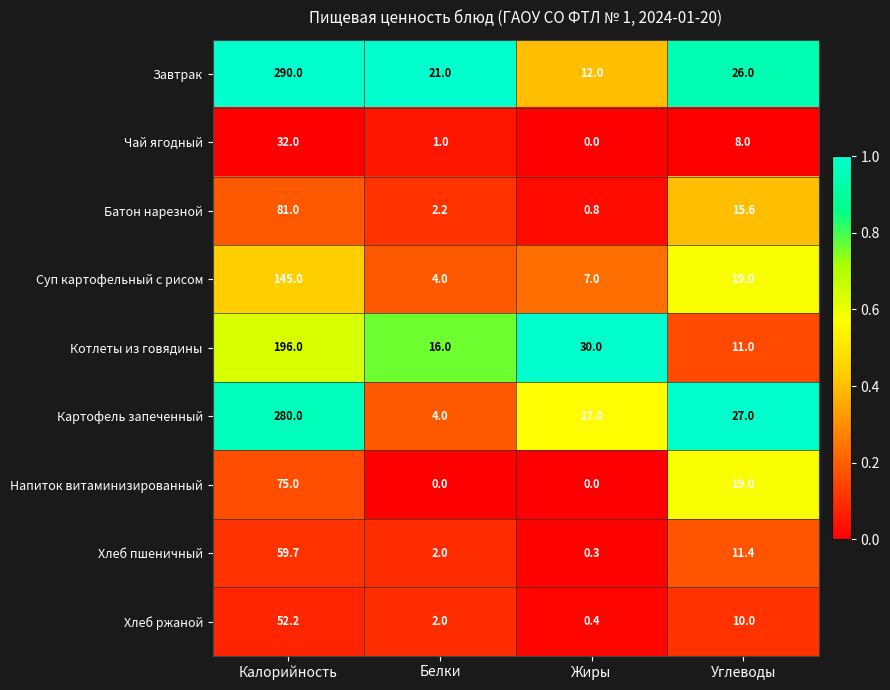

Between Калорийность and Белки, which series saw the biggest shift?

Картофель запеченный